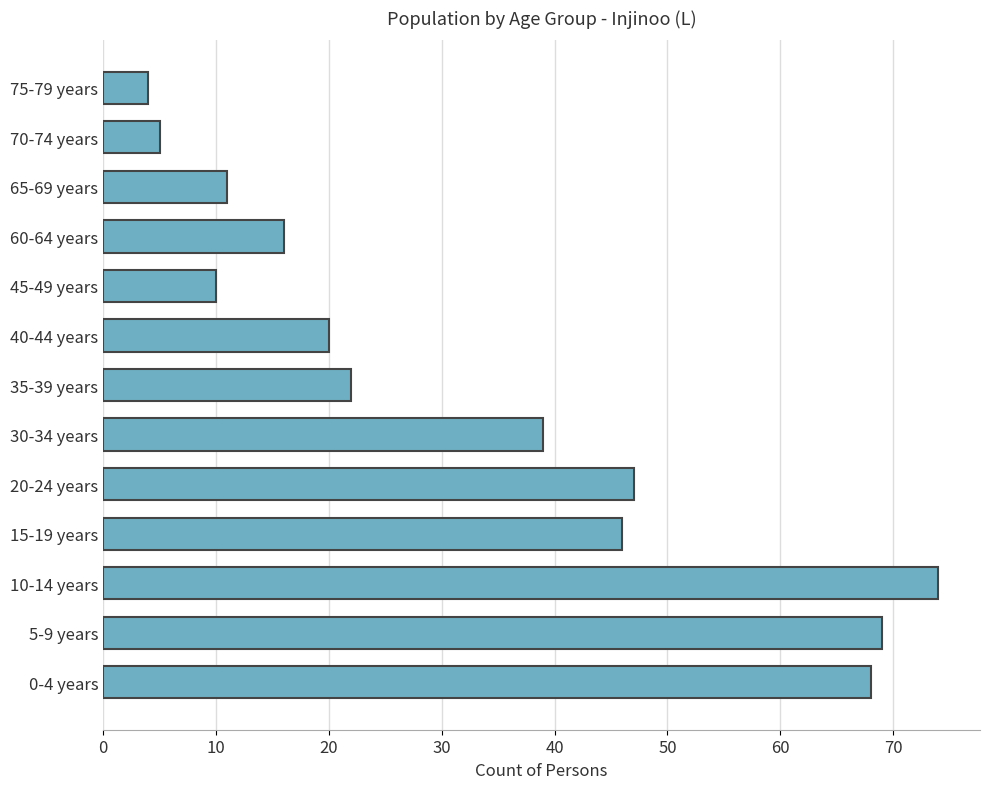

The value at 10-14 years is 23. True or false?

False